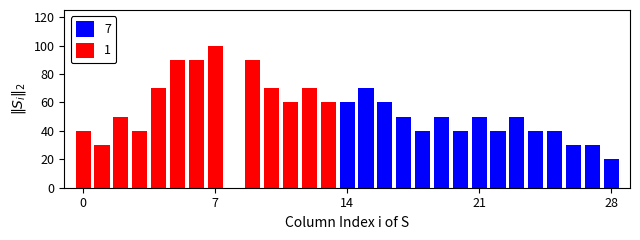

Which category has the lowest value in the 7 series?

28